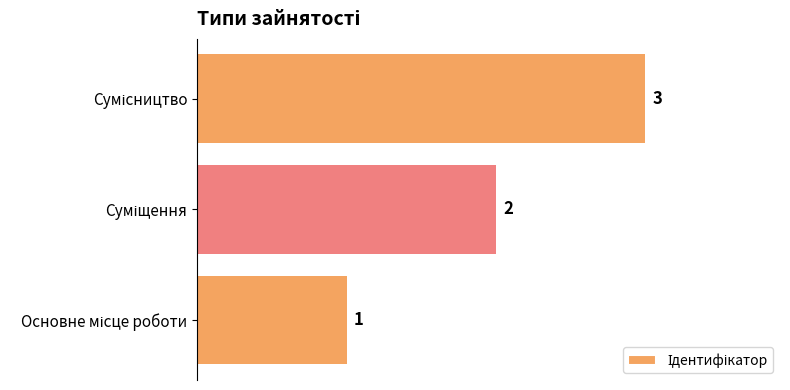

How many distinct data groups are displayed?

1